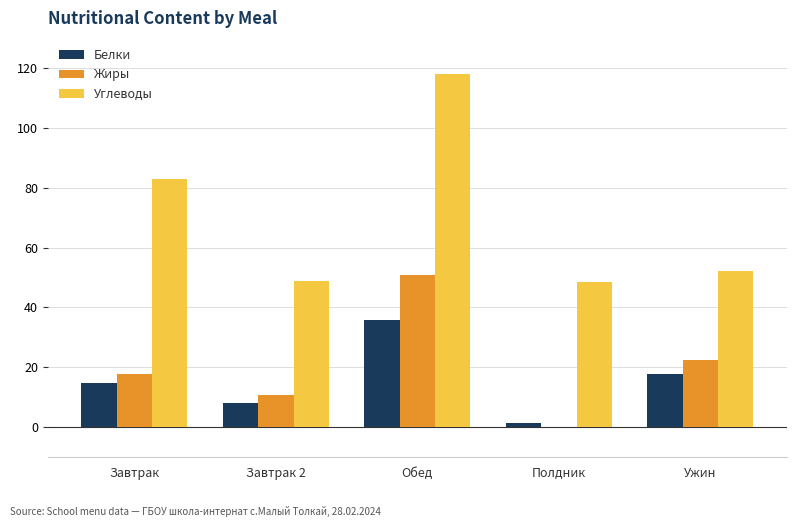

What is the average value of the Белки series?

15.6